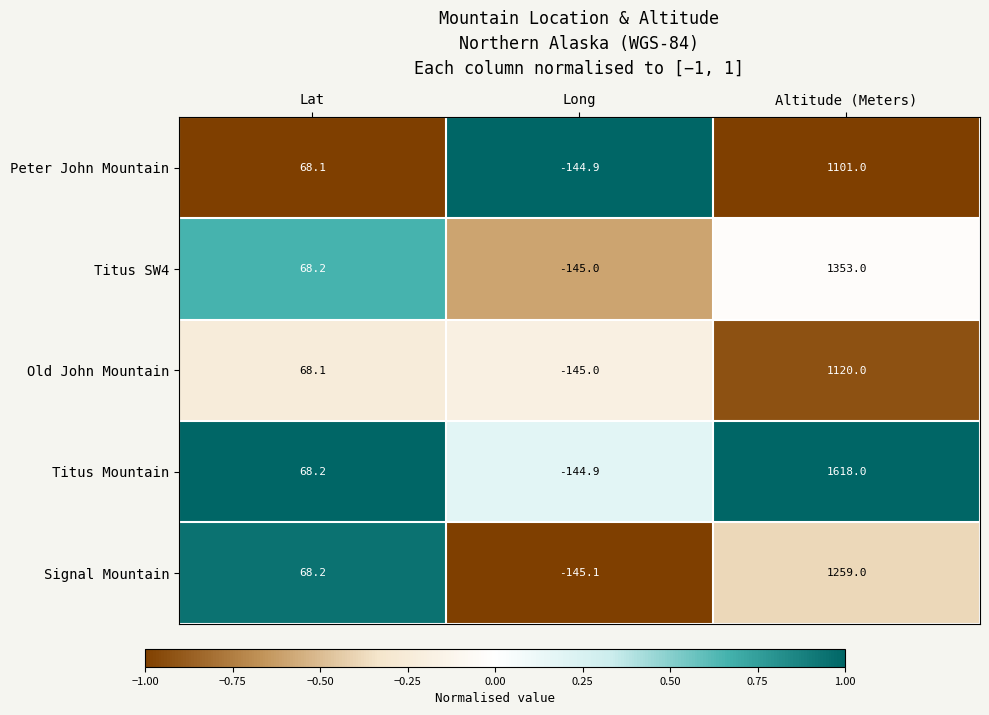

The value of Titus SW4 at Altitude (Meters) is 290.5. True or false?

False